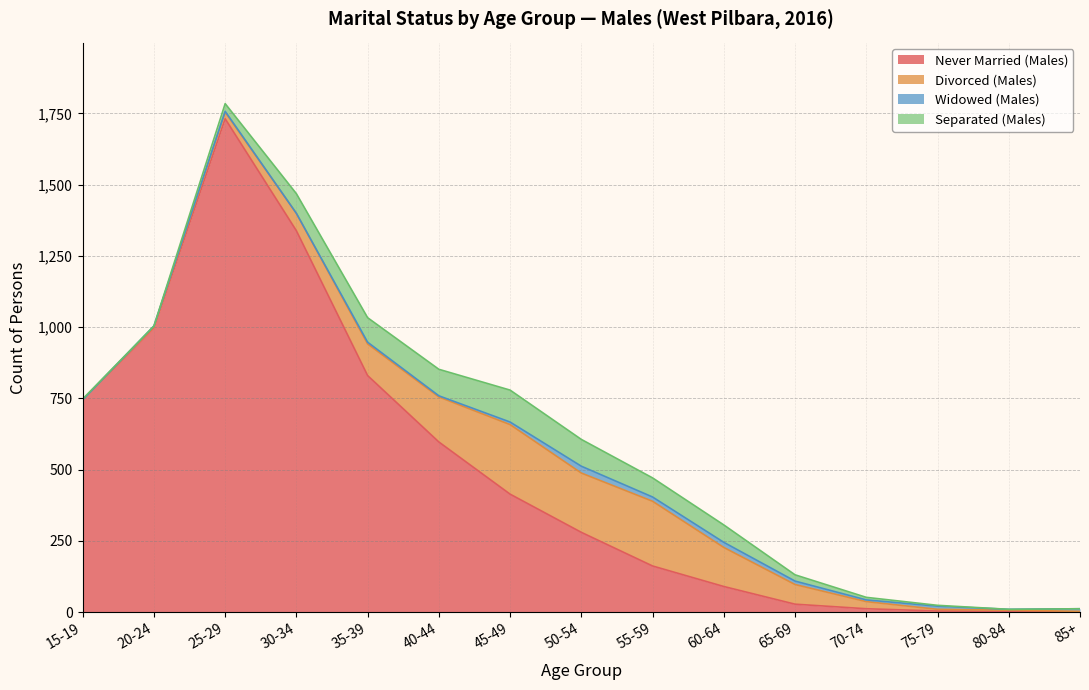

Rank the series by their maximum value, from lowest to highest.

Widowed (Males), Separated (Males), Divorced (Males), Never Married (Males)